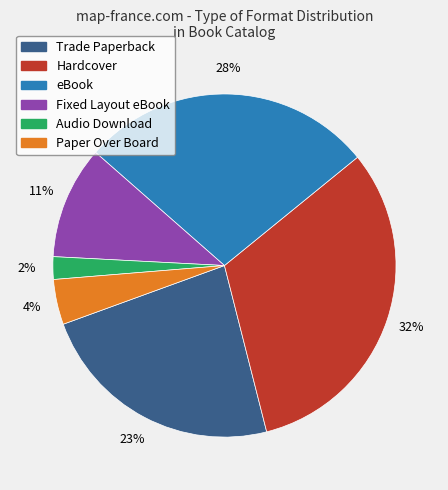

Is it true that Trade Paperback is 32% of the pie?

False